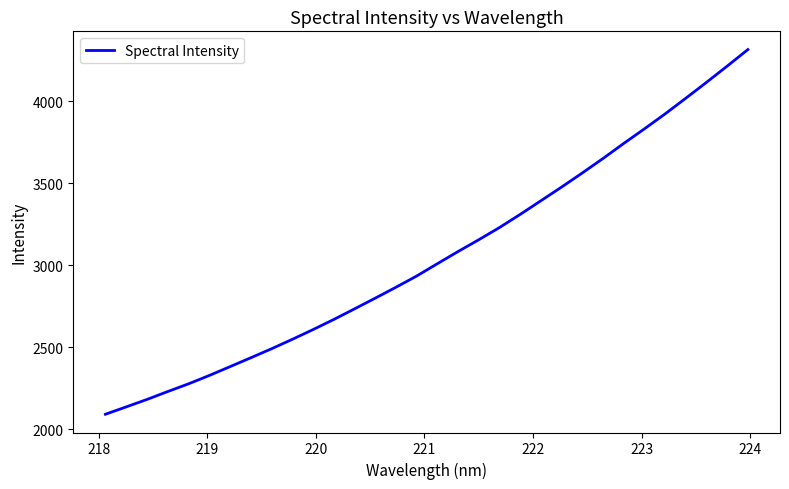

What is the greatest value displayed?

4315.7